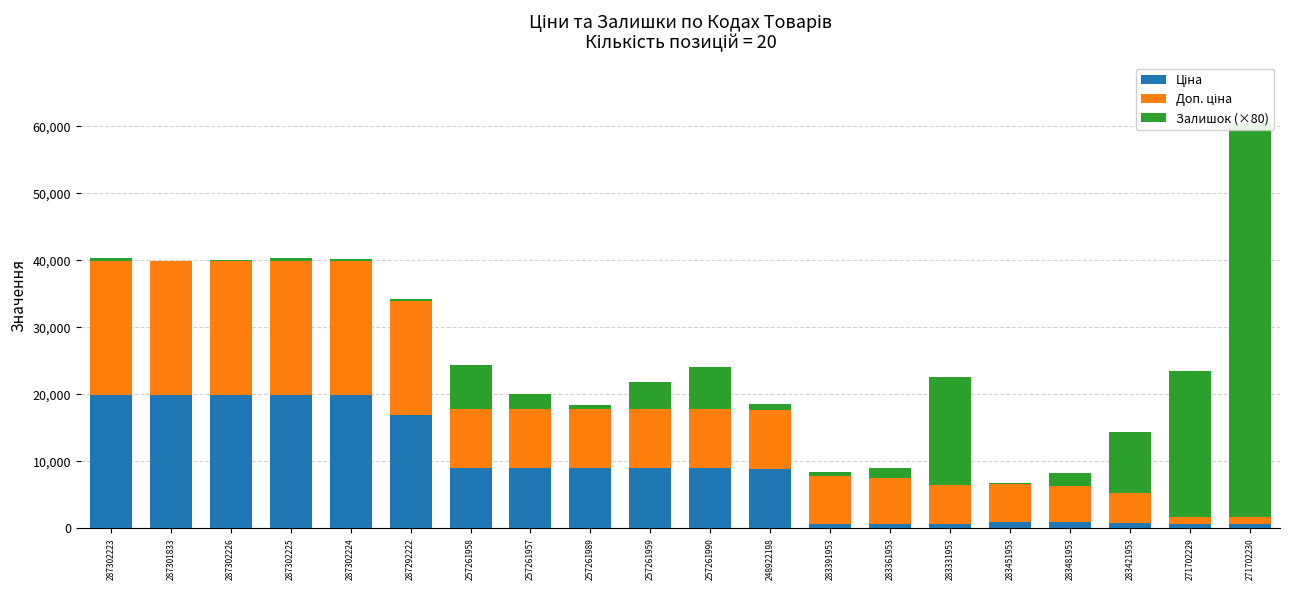

What is the total value across all series at 283331953?

22588.3